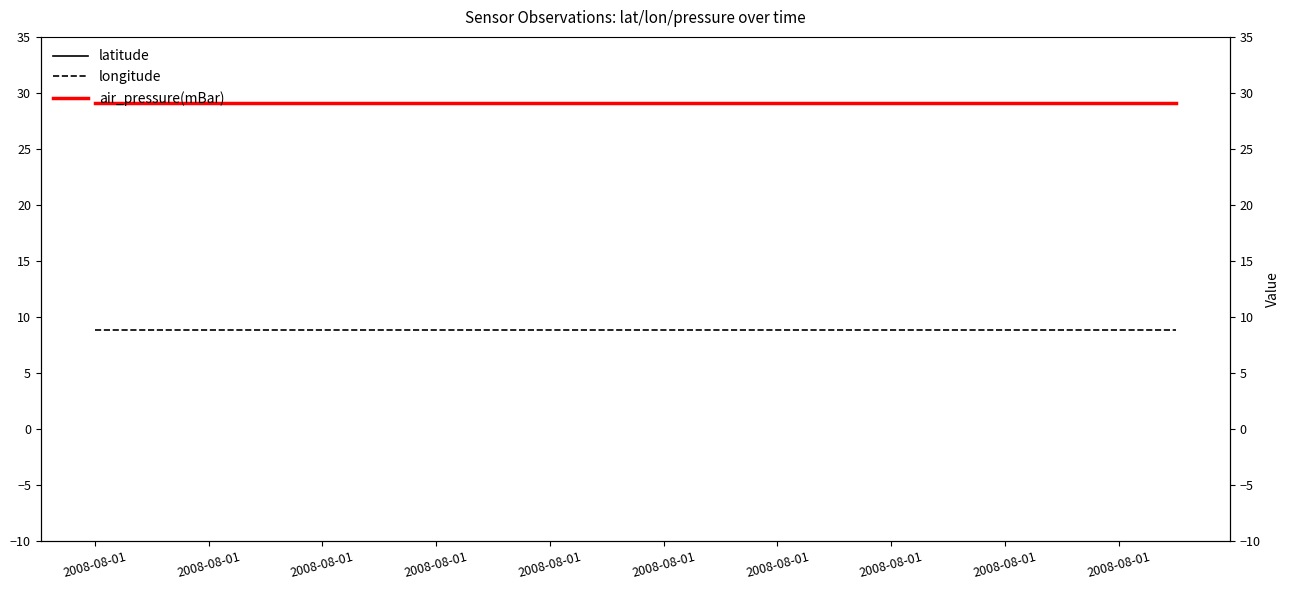

Between 2008-08-01 and 15, which series saw the biggest shift?

latitude